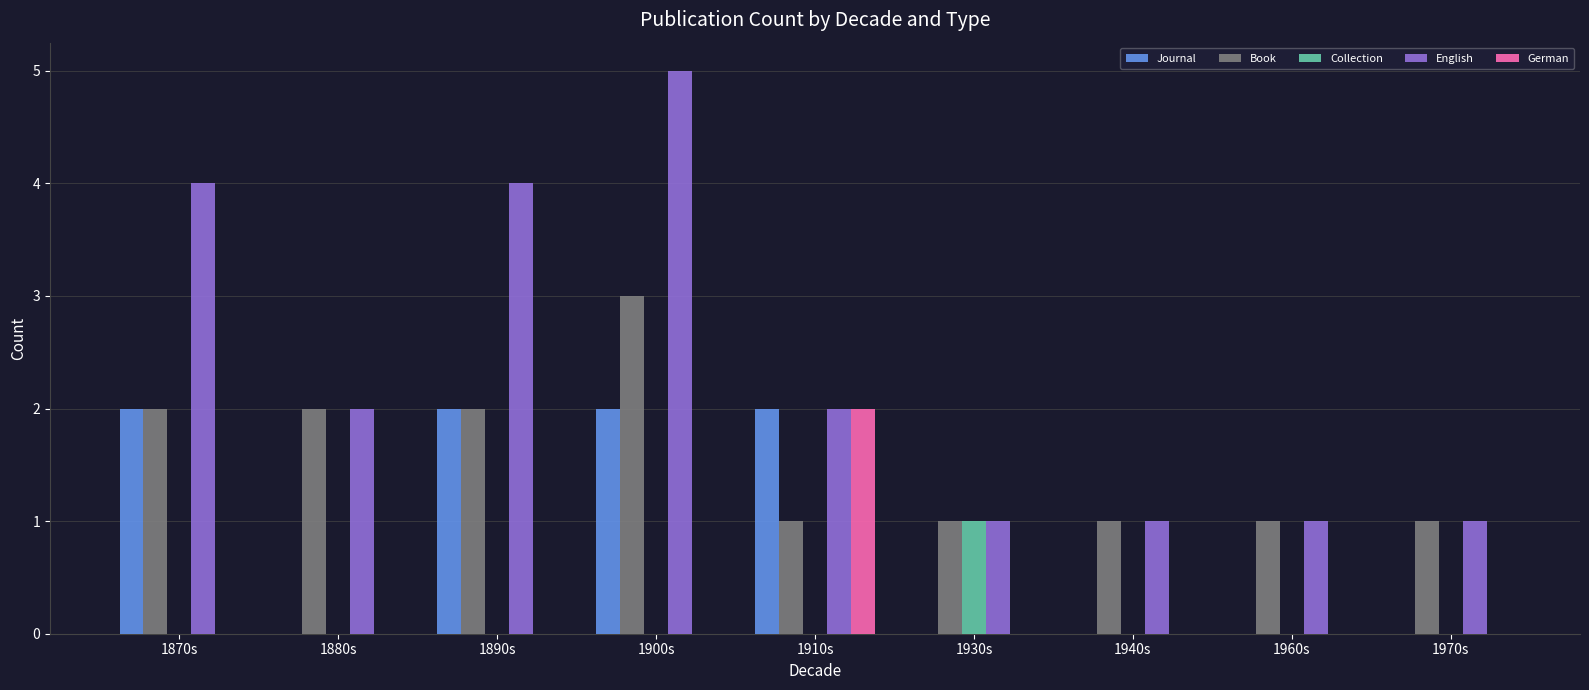

The Book series shows 4 at 1900s. True or false?

False